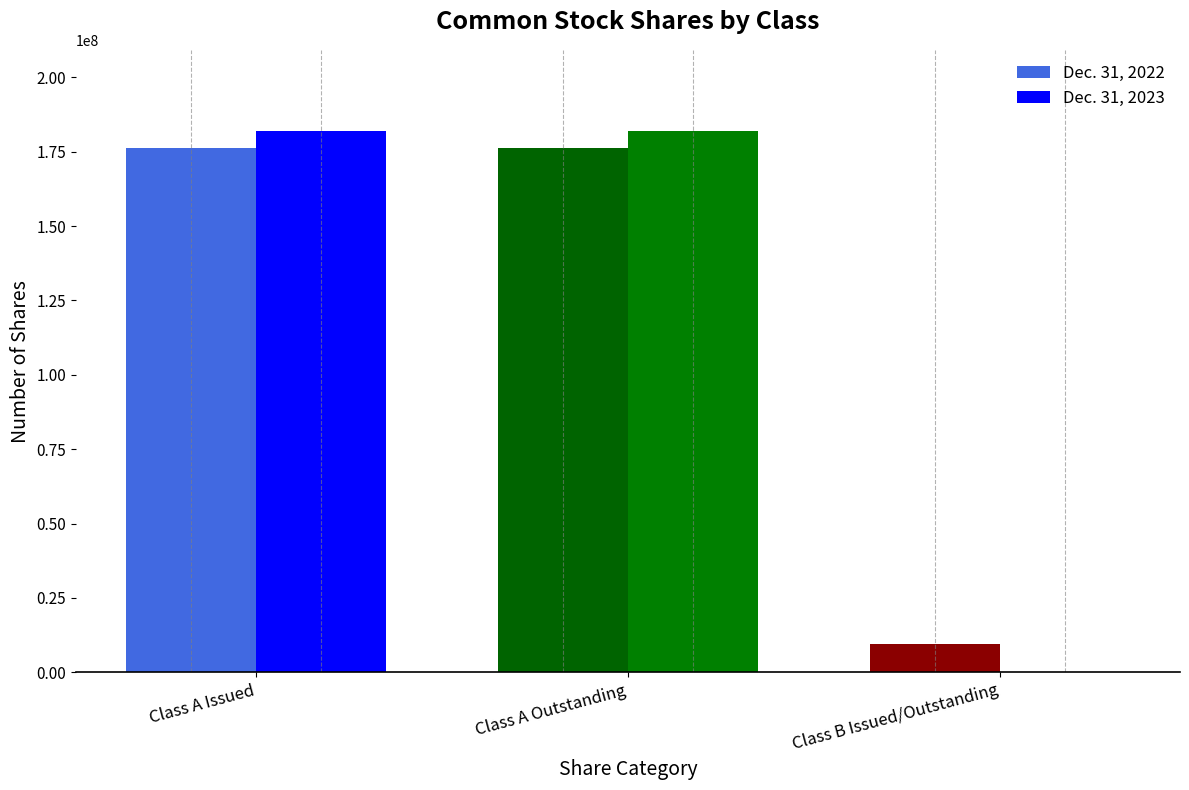

What is the approximate value of Dec. 31, 2022 at Class B Issued/Outstanding, to the nearest 50?

9617600